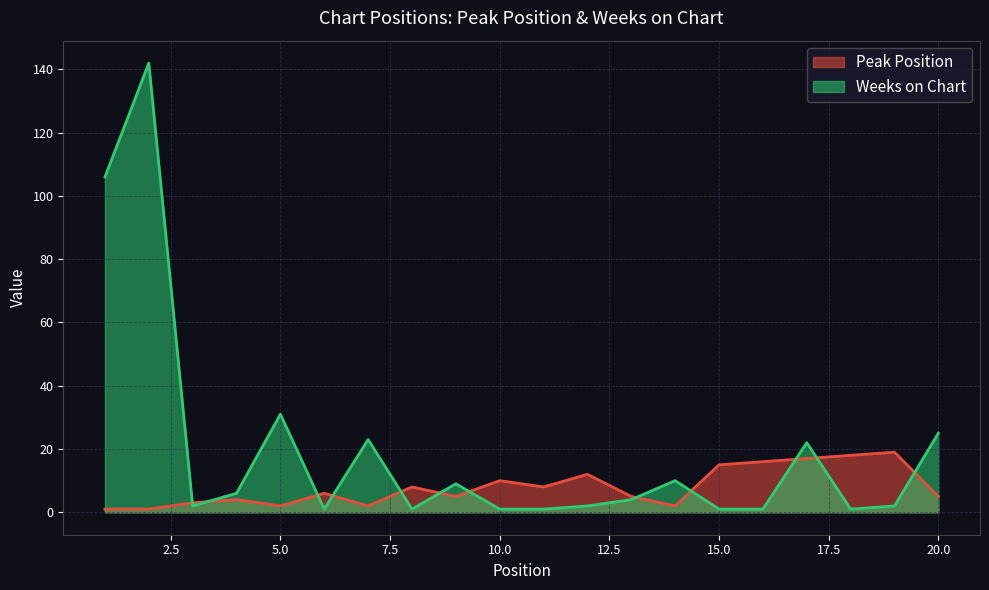

Where does the Peak Position series first go above 6?

8